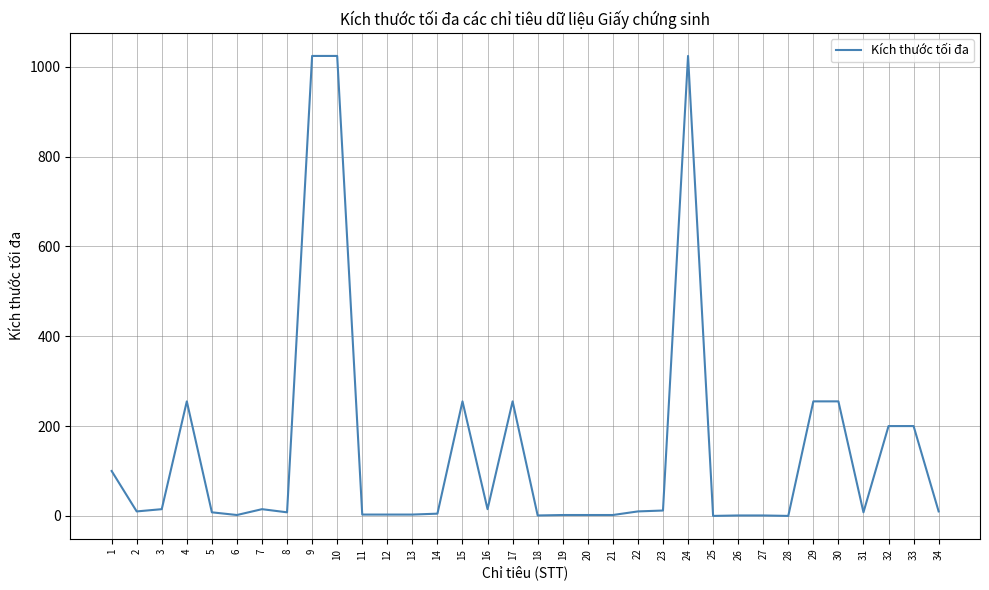

How many distinct data groups are displayed?

1